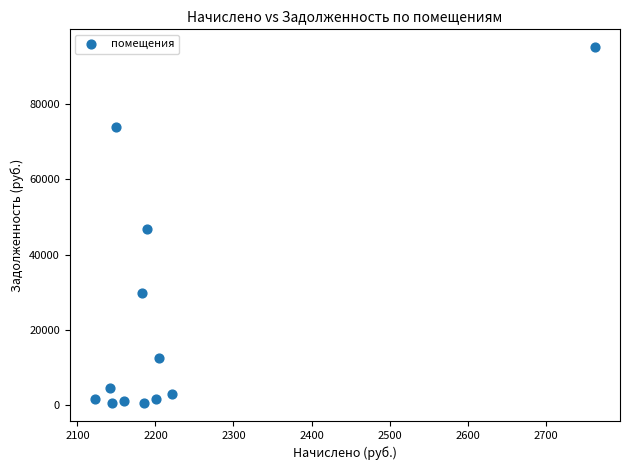

What is the average X value?

2222.1